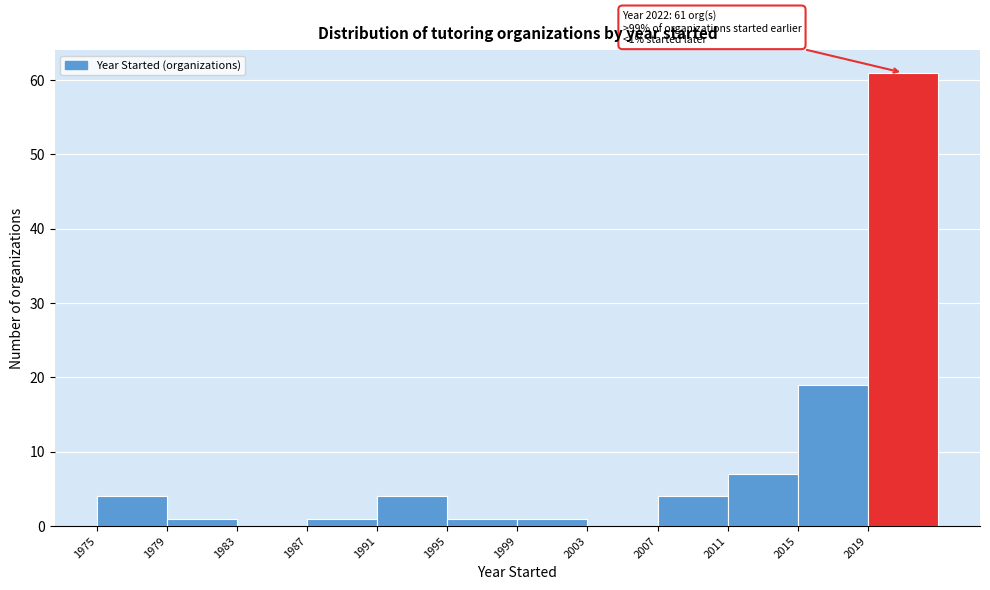

Which range on the x-axis has the tallest bar?

2019 to 2023